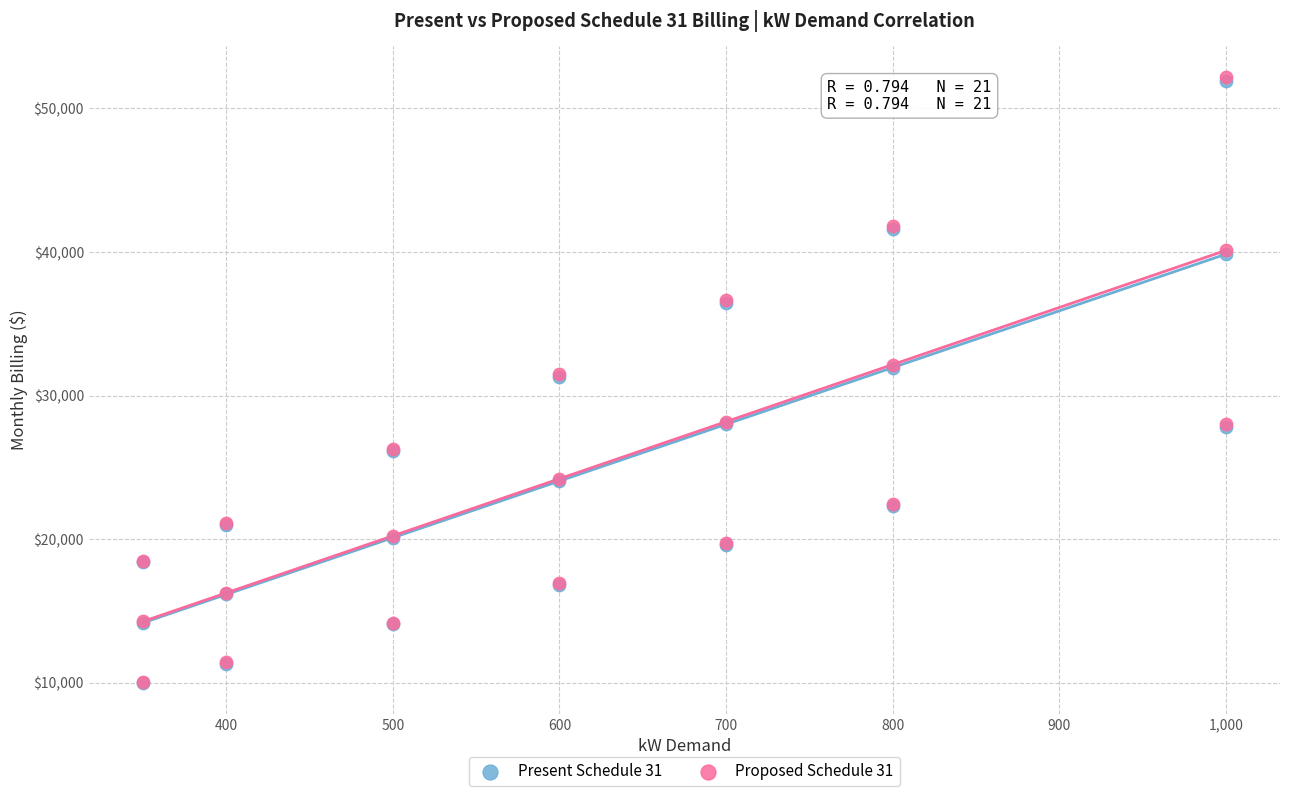

Which series has the largest Y range (max minus min)?

Proposed Schedule 31